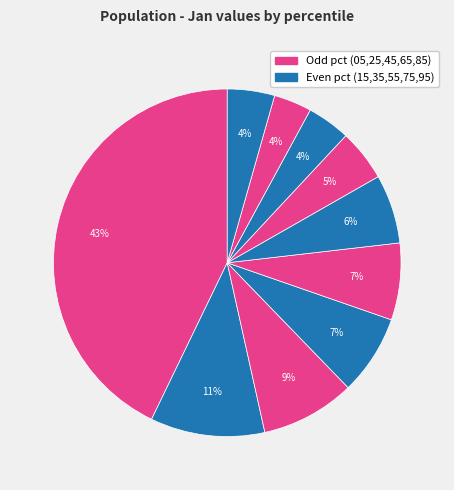

Rank the categories by value from lowest to highest.

pct85, pct75, pct95, pct65, pct55, pct45, pct35, pct25, pct15, pct05